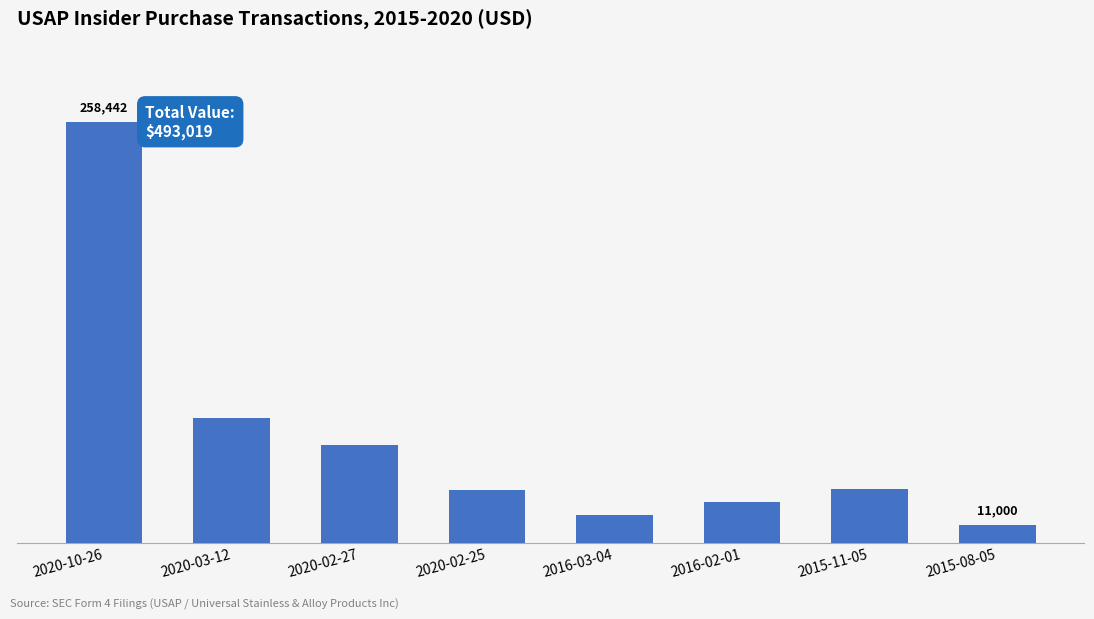

What is the ratio of the value at 2016-02-01 to the value at 2016-03-04?

1.5